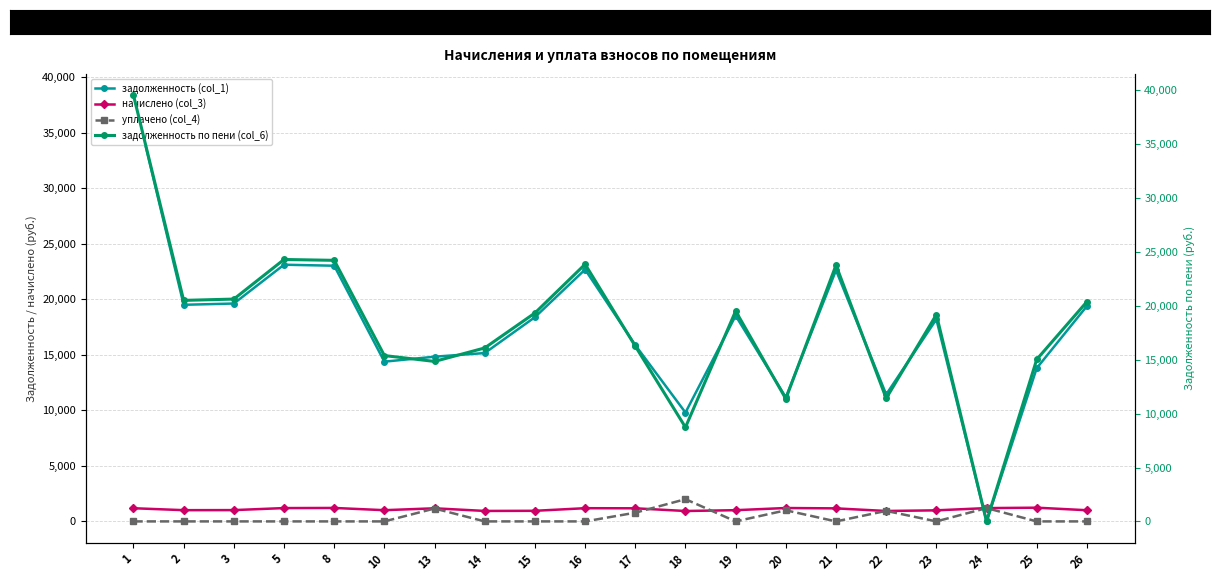

What is the difference between the highest and lowest values at 18?

8861.4